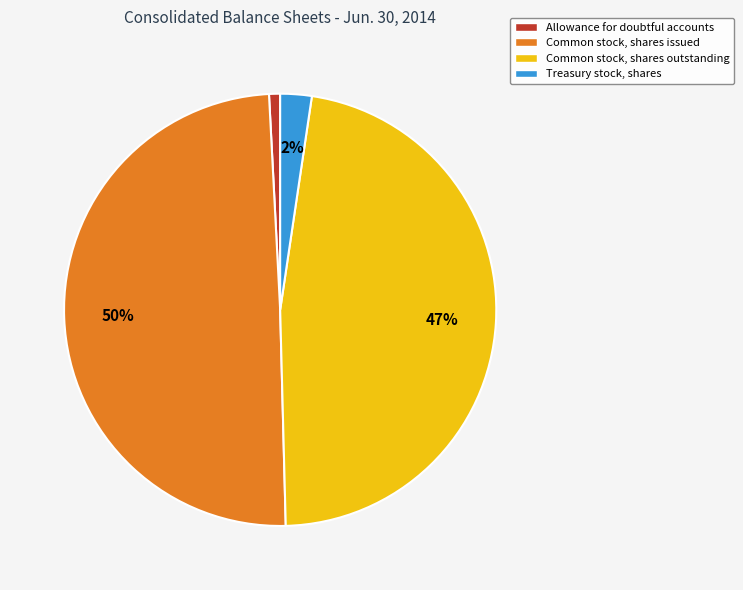

To the nearest percent, what is the difference between the Common stock, shares outstanding and Allowance for doubtful accounts slice percentages?

46%